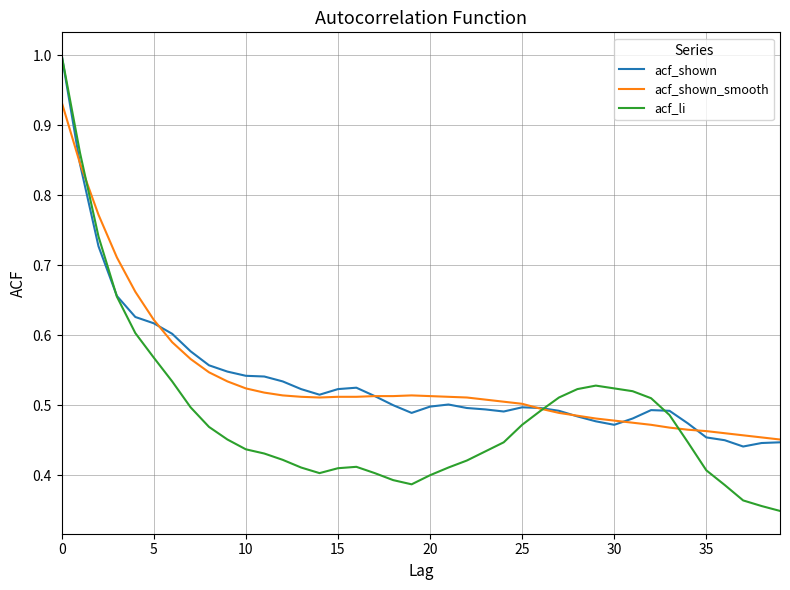

Which series has the largest range (max minus min)?

acf_li